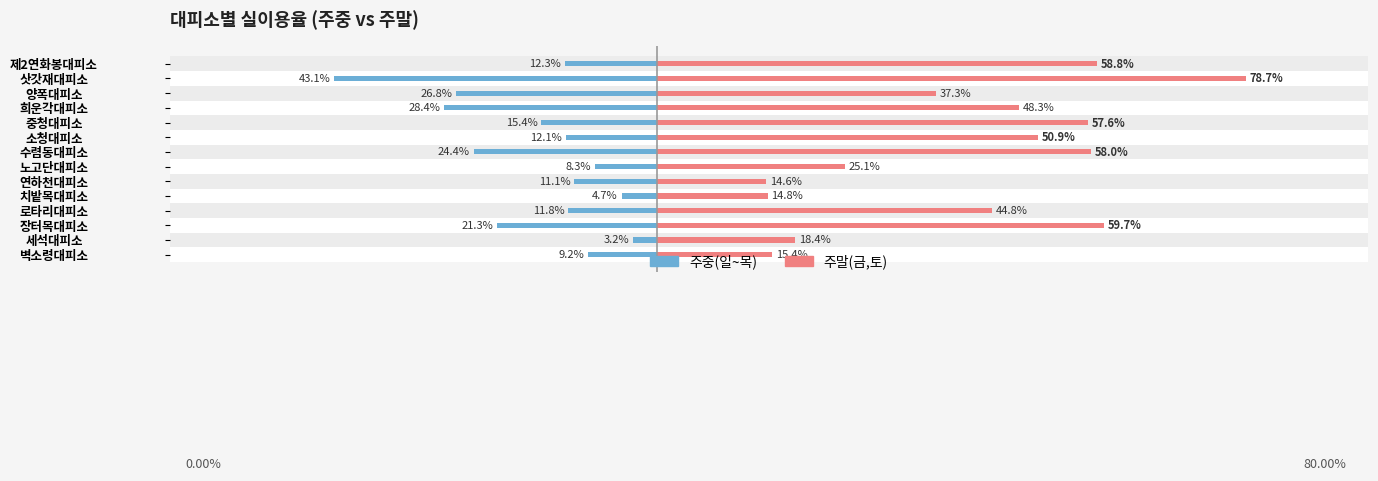

Which series has the largest total across all categories?

주말(금,토)